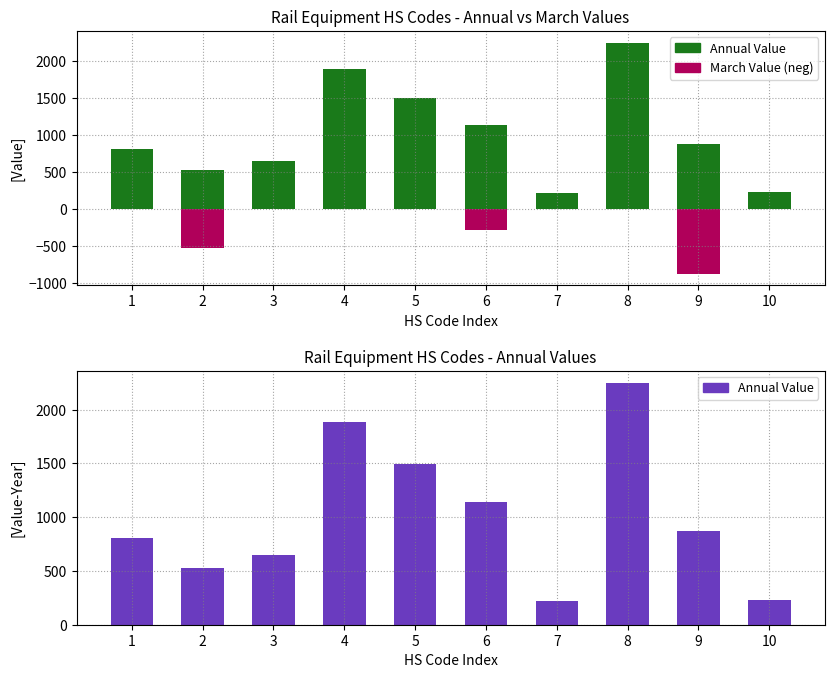

What is the average value of the March Value (neg) series?

-168